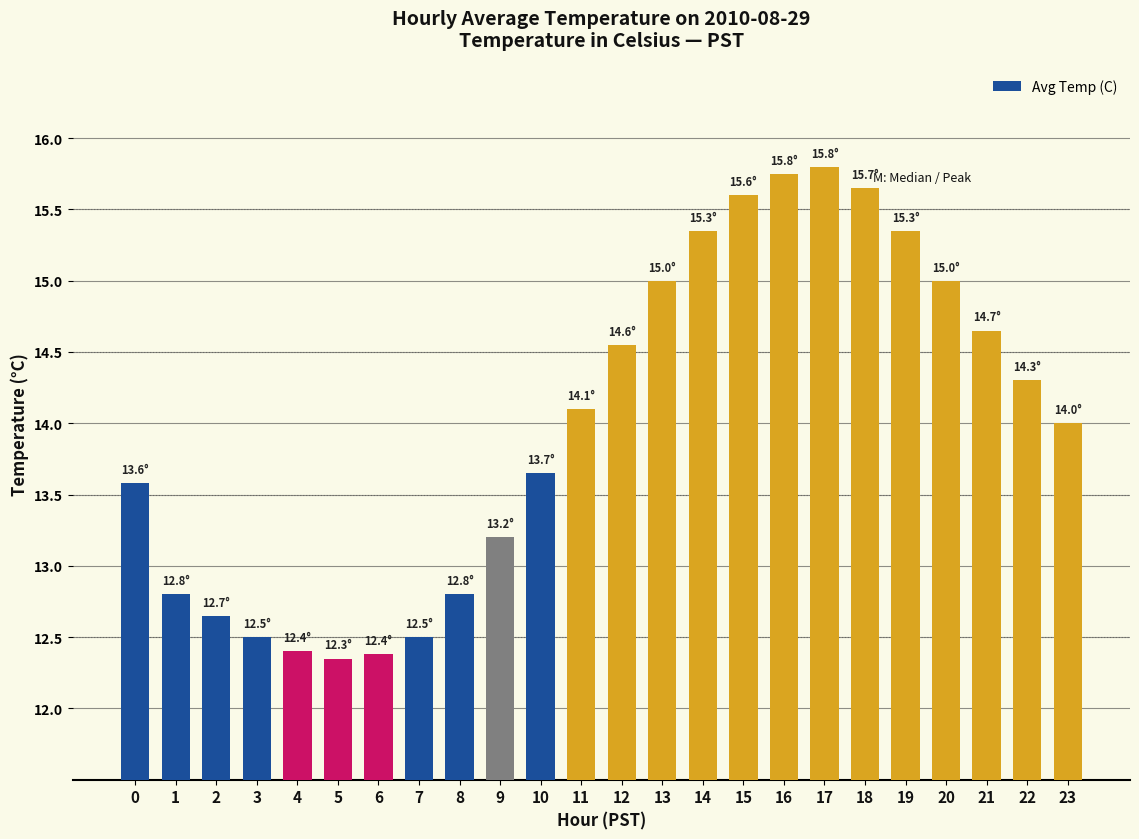

What is the ratio of the value at 7 to the value at 8?

1.0